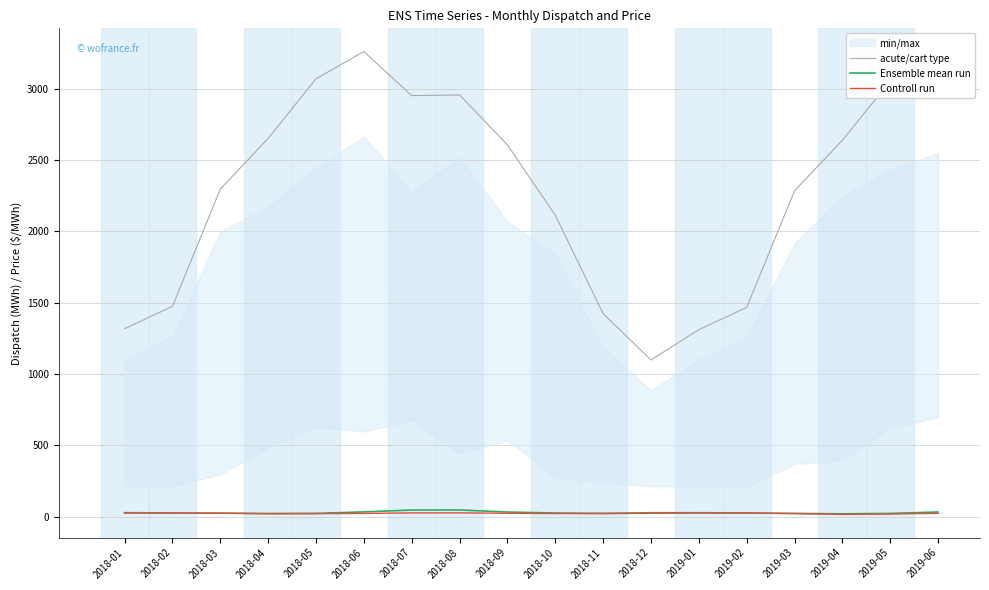

What is the sum of all acute/cart type values?

41204.0